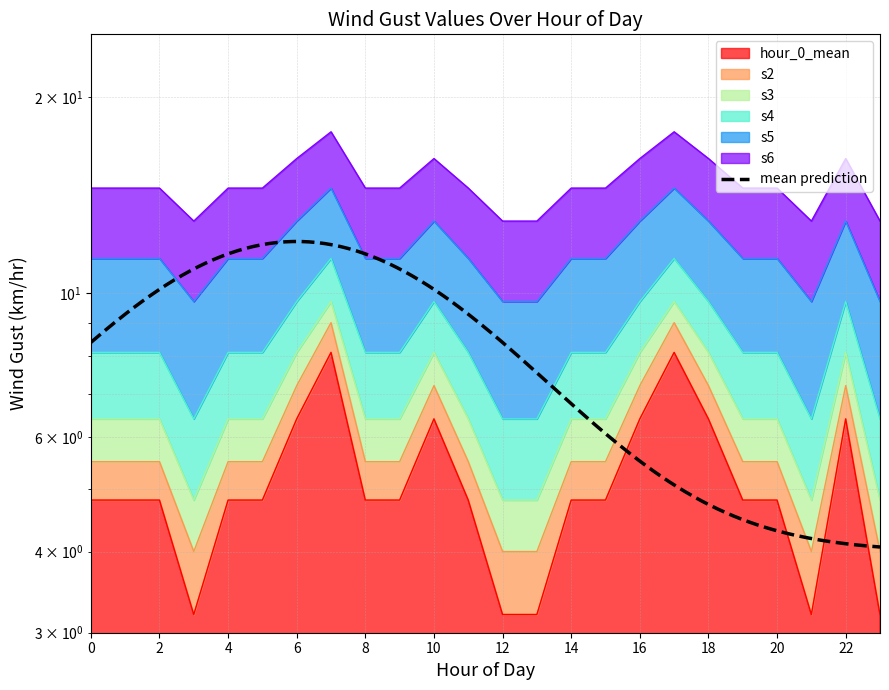

Is the value of s3 at 16 greater than the value of s2 at 19?

Yes